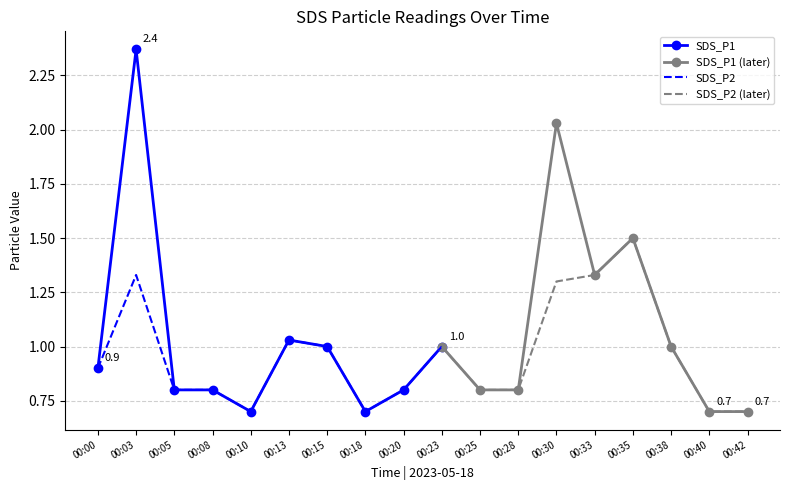

Reading left to right, transcribe all the data shown in this chart.

SDS_P1: 0.9	2.4	0.8	0.8	0.7	1.0	1.0	0.7	0.8	1.0	0.8	0.8	2.0	1.3	1.5	1.0	0.7	0.7
SDS_P2: 0.9	1.3	0.8	0.8	0.7	1.0	1.0	0.7	0.8	1.0	0.8	0.8	1.3	1.3	1.5	1.0	0.7	0.7